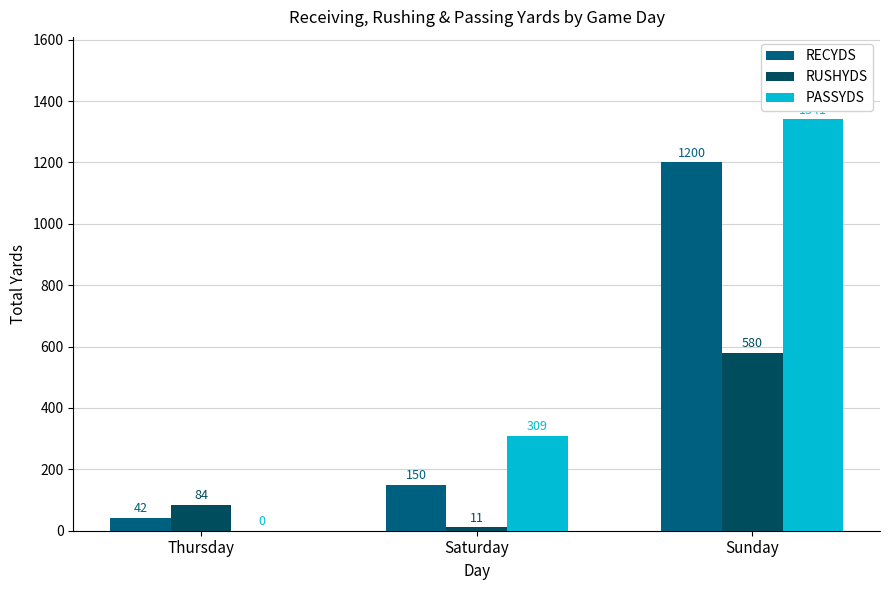

Where does the RECYDS series first go above 150?

Sunday